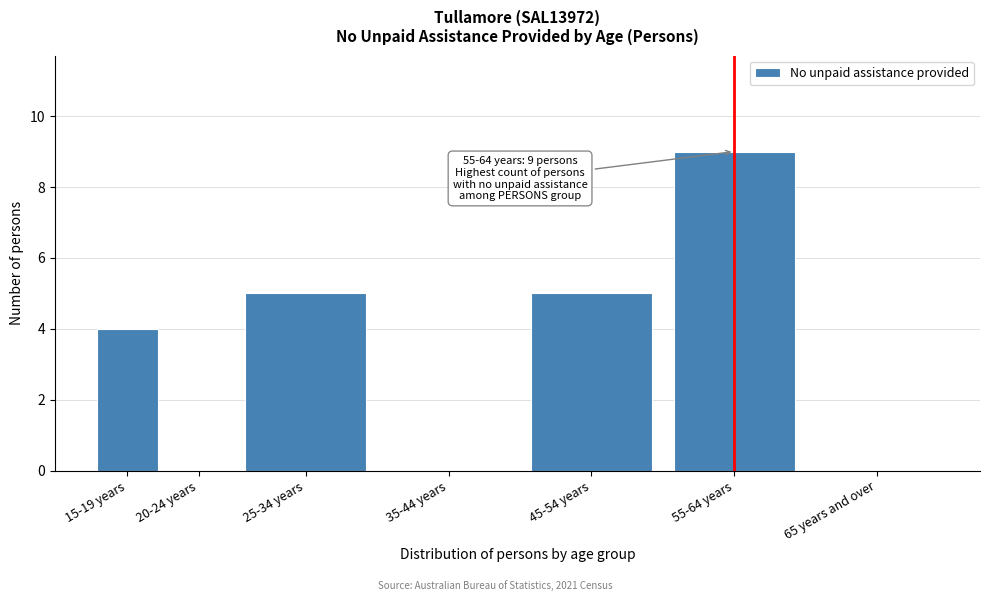

Reading left to right, extract all data points from this chart.

15-19 years=4	20-24 years=0	25-34 years=5	35-44 years=0	45-54 years=5	55-64 years=9	65 years and over=0